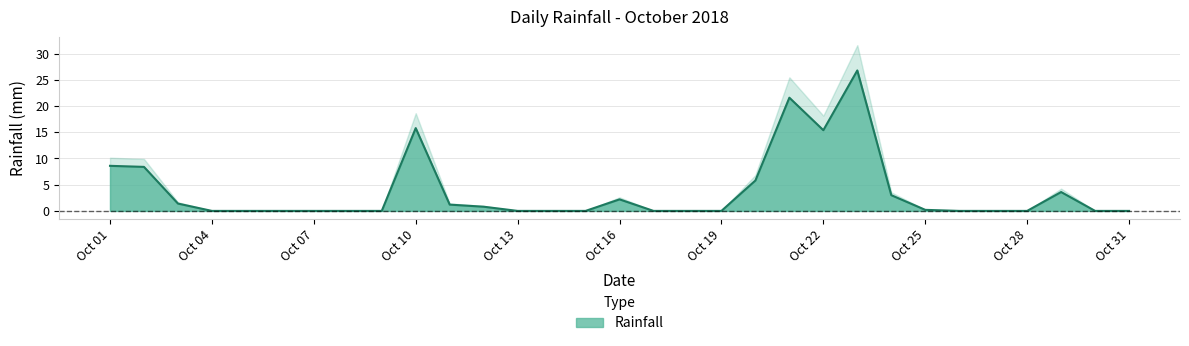

List the labels in order of value, largest first.

2018-10-23, 2018-10-21, 2018-10-10, 2018-10-22, 2018-10-01, 2018-10-02, 2018-10-20, 2018-10-29, 2018-10-24, 2018-10-16, 2018-10-03, 2018-10-11, 2018-10-12, 2018-10-25, 2018-10-04, 2018-10-05, 2018-10-06, 2018-10-07, 2018-10-08, 2018-10-09, 2018-10-13, 2018-10-14, 2018-10-15, 2018-10-17, 2018-10-18, 2018-10-19, 2018-10-26, 2018-10-27, 2018-10-28, 2018-10-30, 2018-10-31